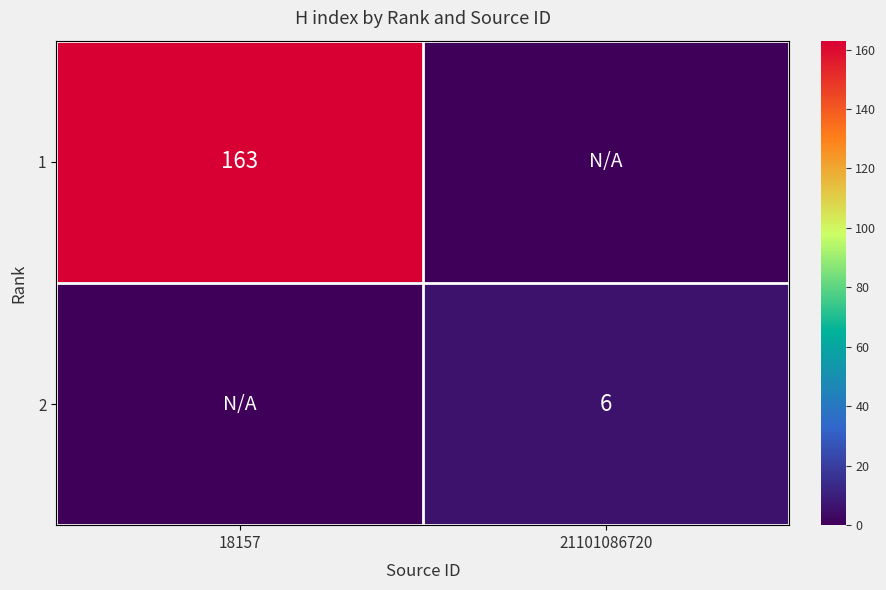

At which category is the sum across all series the highest?

18157